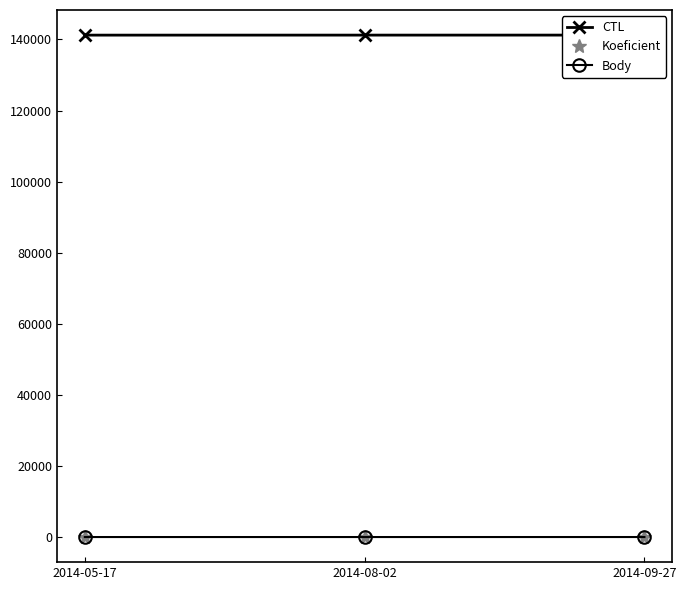

What is the difference between the second highest and minimum values in the Koeficient series?

1.0